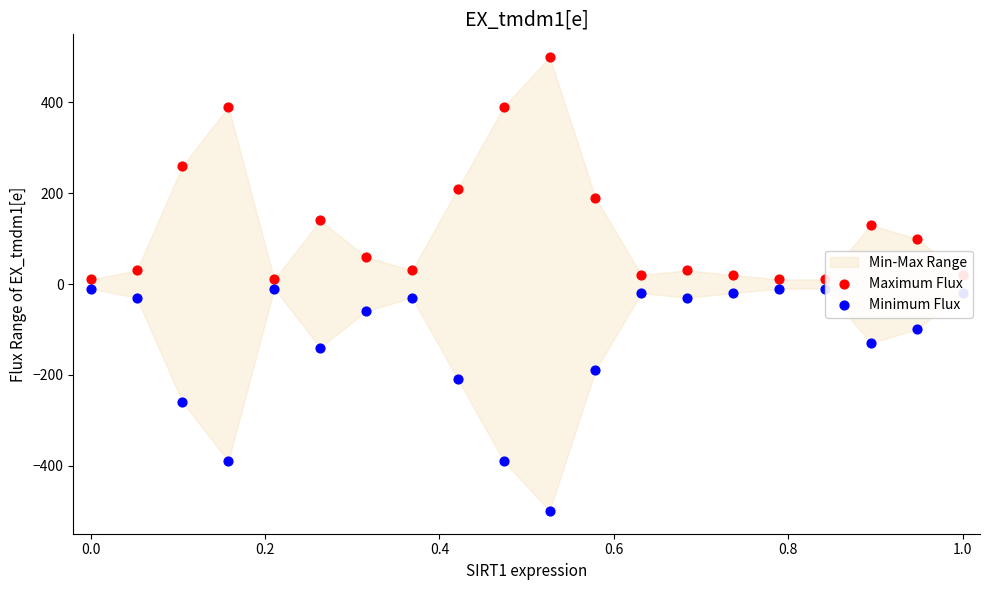

Which series has the widest spread of Y values?

Maximum Flux